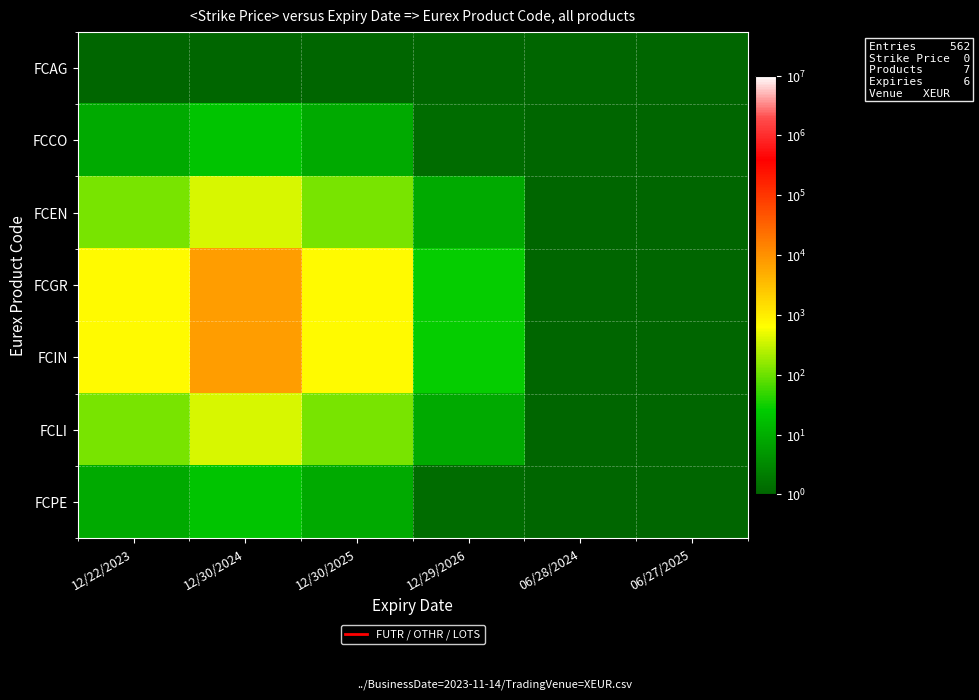

What is the minimum value shown in the chart?

1.0